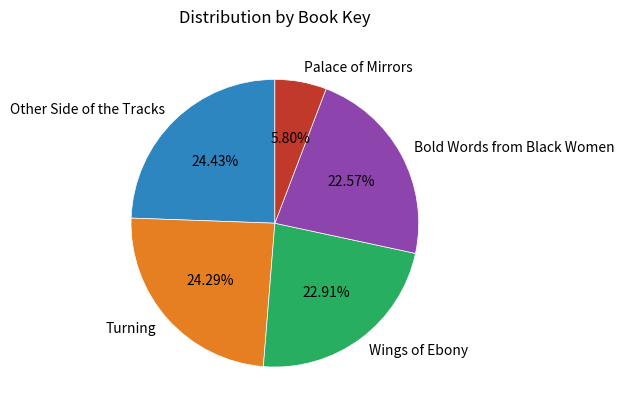

How much of the chart is everything except Turning?

75.7%